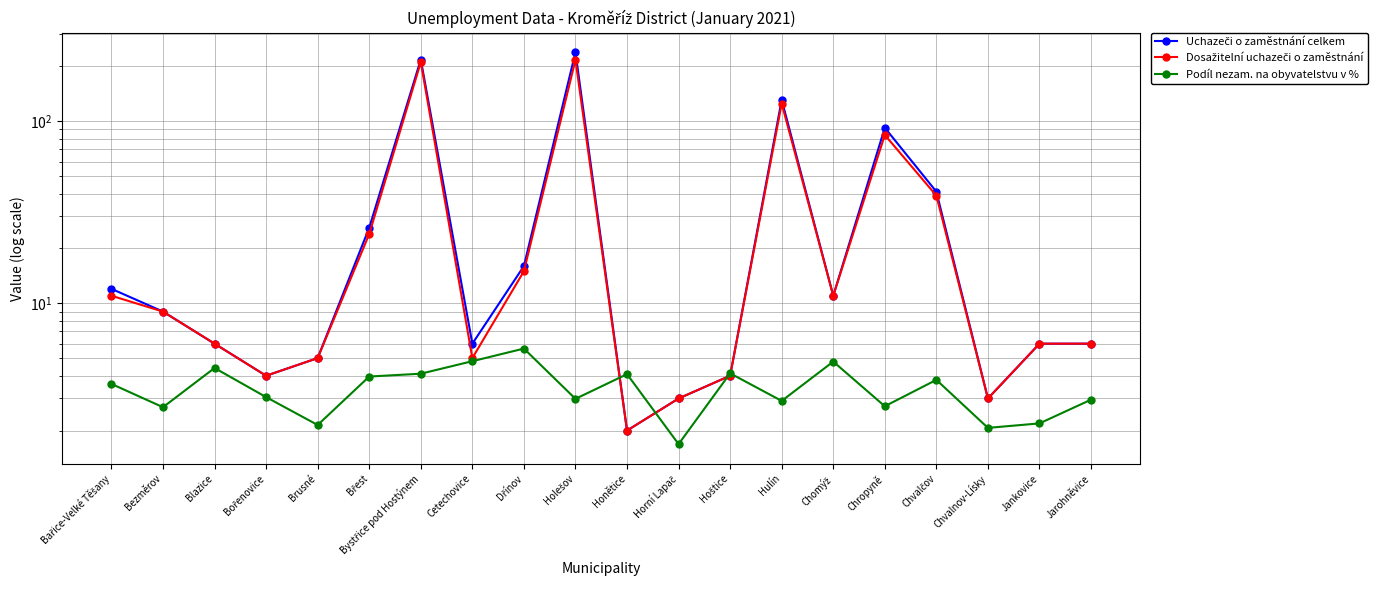

What is the value of the Uchazeči o zaměstnání celkem point at the 3rd from the left?

6.0